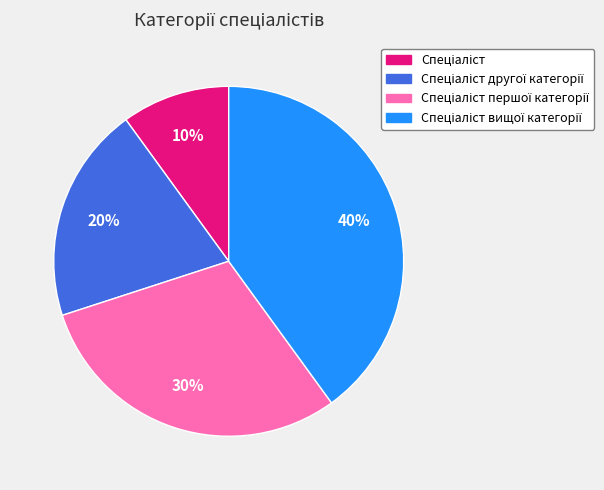

To the nearest percent, what is the average slice percentage?

25%